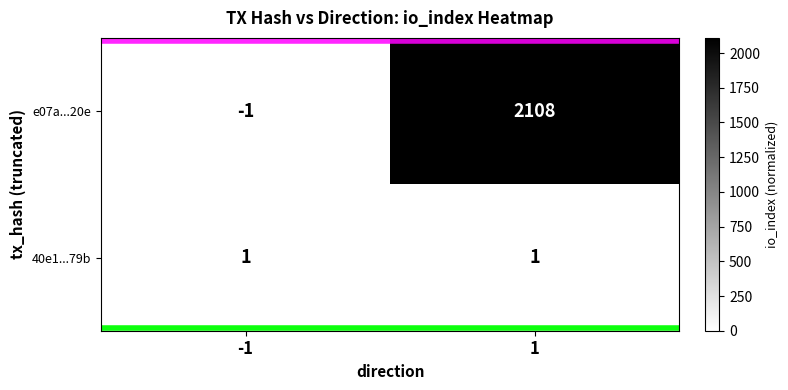

What is the spread (max minus min) of values at 1?

2107